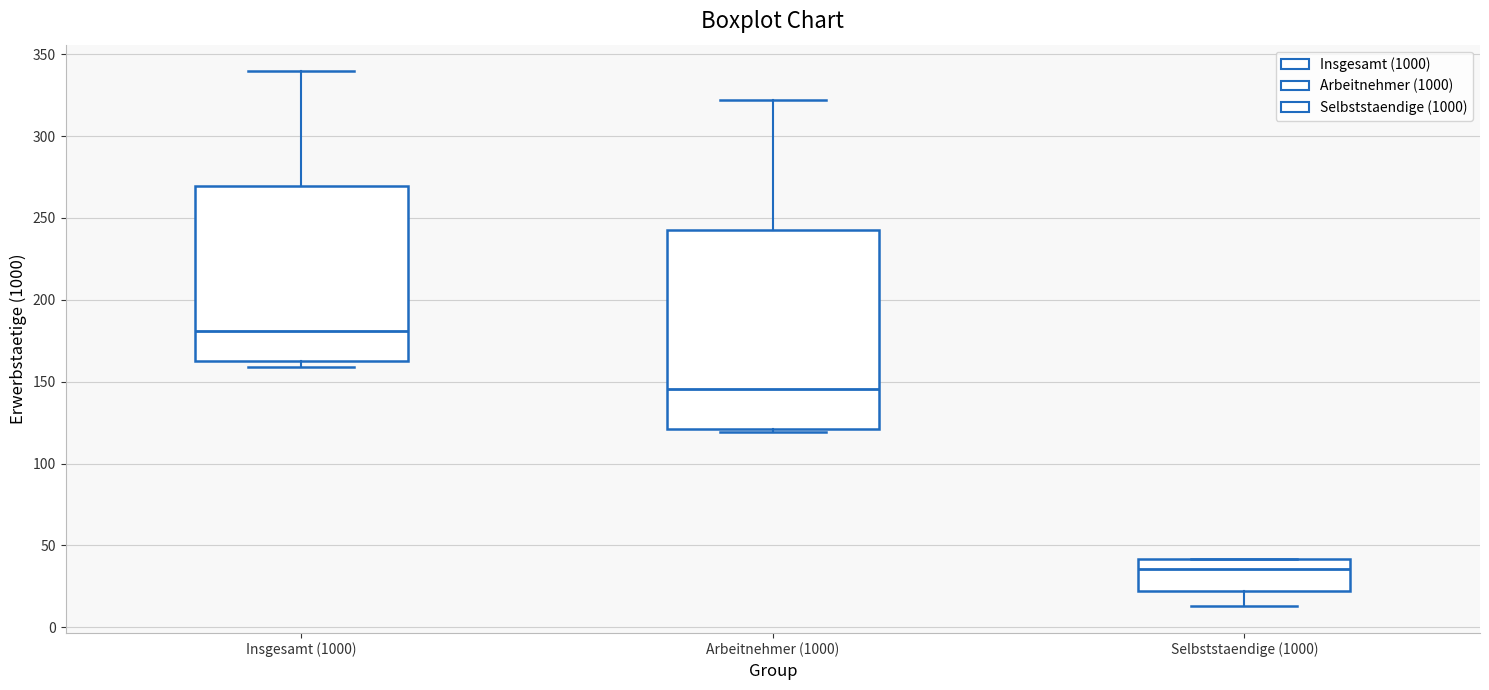

Where does the lower whisker of the box for Selbststaendige (1000) end on the y-axis? The values are not printed on the chart, so give them approximately, as read against the axis.

15